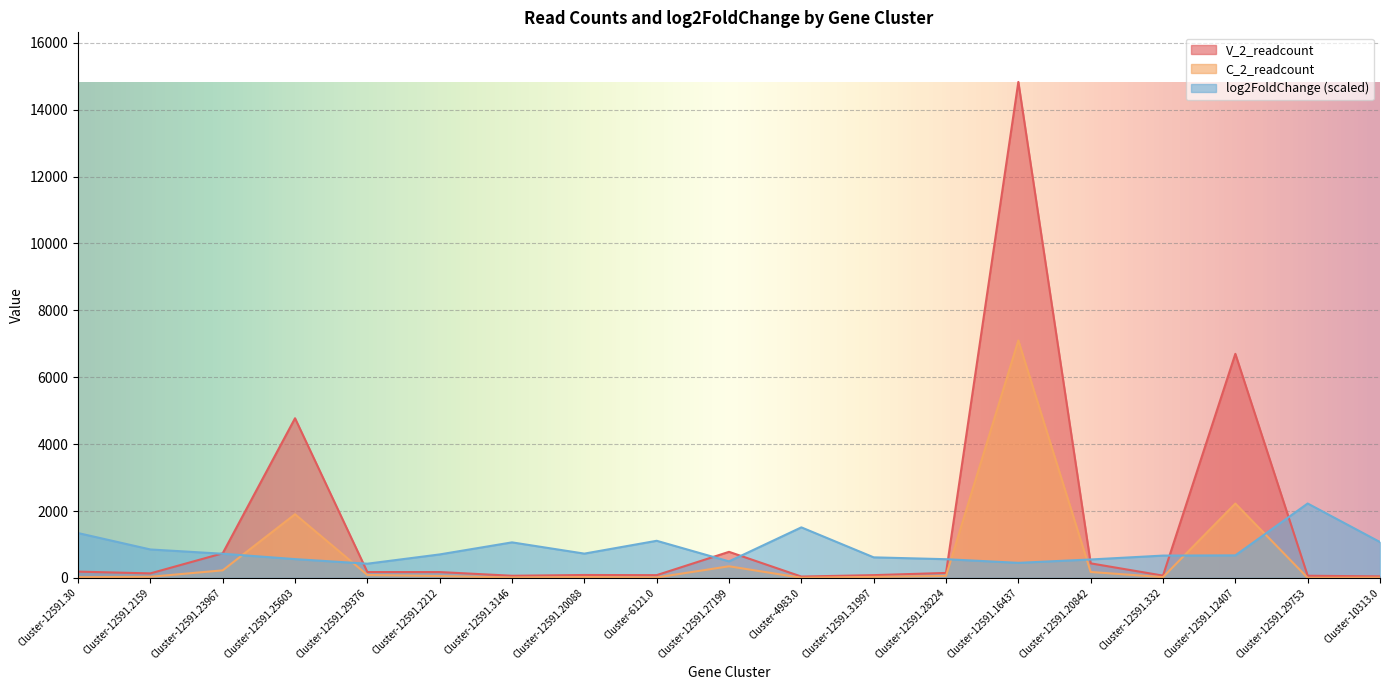

Reading left to right, what are all the values shown in this chart?

V_2_readcount: 187.5	134.7	735.3	4773.8	174.9	174.1	63.9	86.8	82.2	779.1	39.8	82.4	148.4	14831.2	434.9	68.0	6700.2	64.2	45.1
C_2_readcount: 20.8	33.4	225.5	1903.3	87.2	55.2	11.1	26.4	13.3	347.0	3.3	30.1	59.3	7100.3	176.7	22.8	2223.1	1.7	7.8
log2FoldChange: 1340.9	850.2	722.1	561.6	424.3	701.7	1062.4	725.8	1109.5	493.6	1510.9	614.2	558.9	449.8	550.6	666.9	673.6	2224.7	1071.7